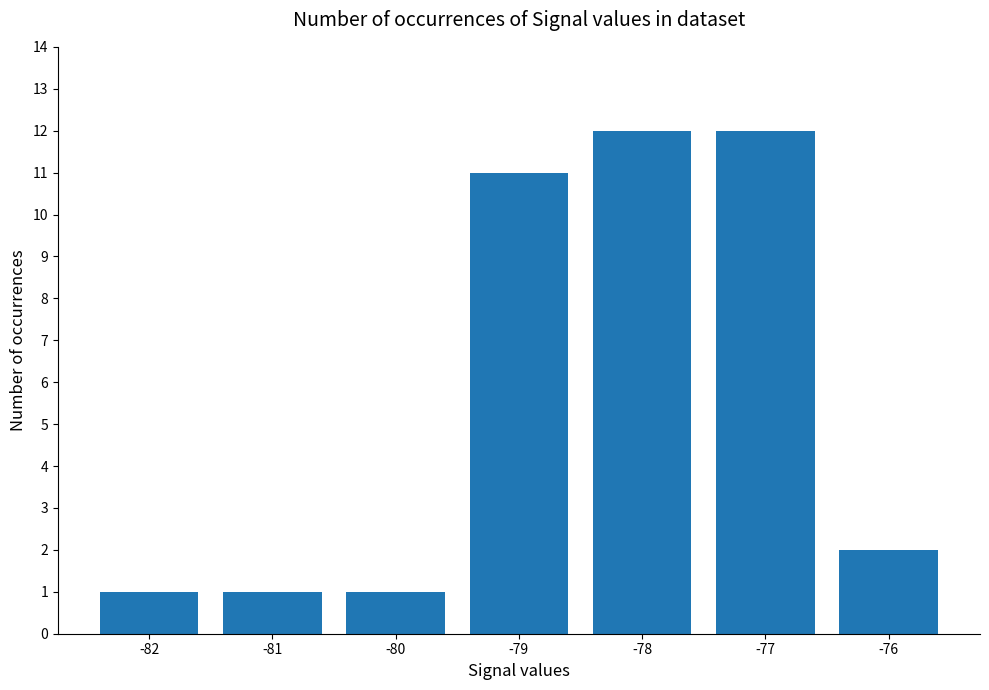

What is the value of the 7th bar from the left?

2